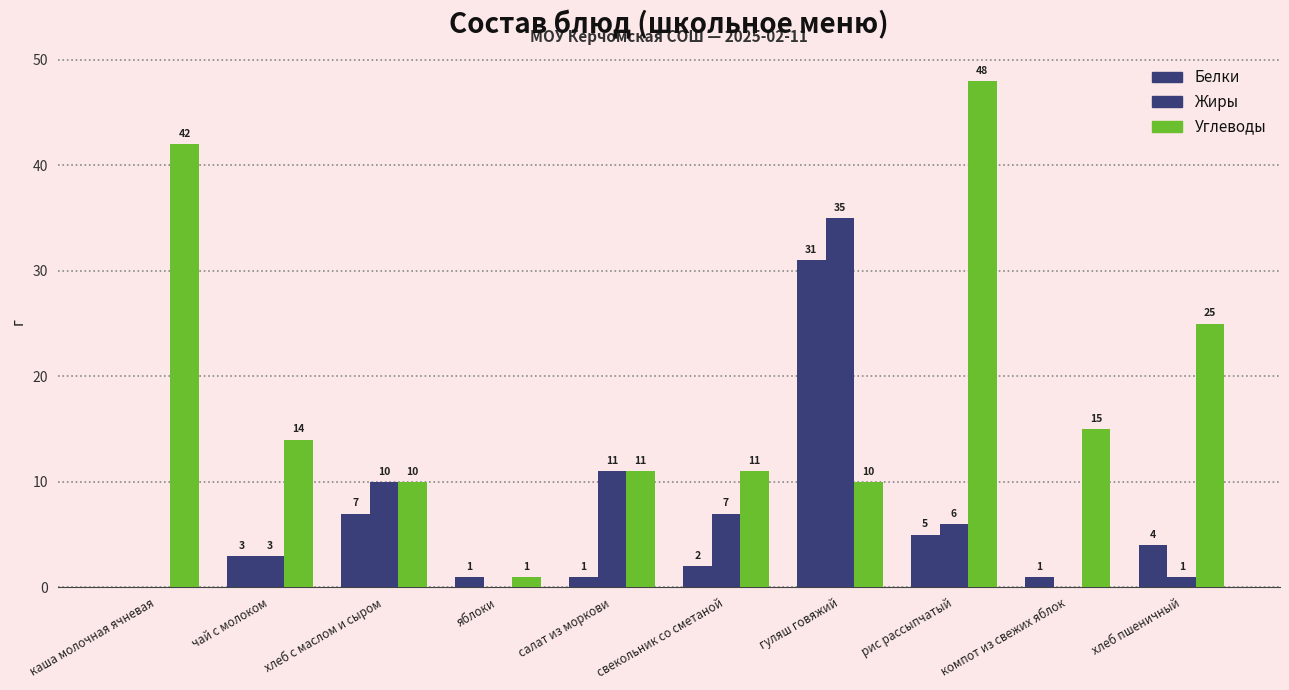

How many categories are shown in the chart?

10